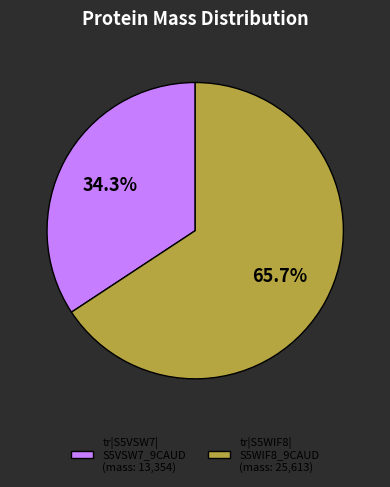

What is the total percentage of tr|S5VSW7| S5VSW7_9CAUD (mass: 13,354) and tr|S5WIF8| S5WIF8_9CAUD (mass: 25,613)?

100.0%